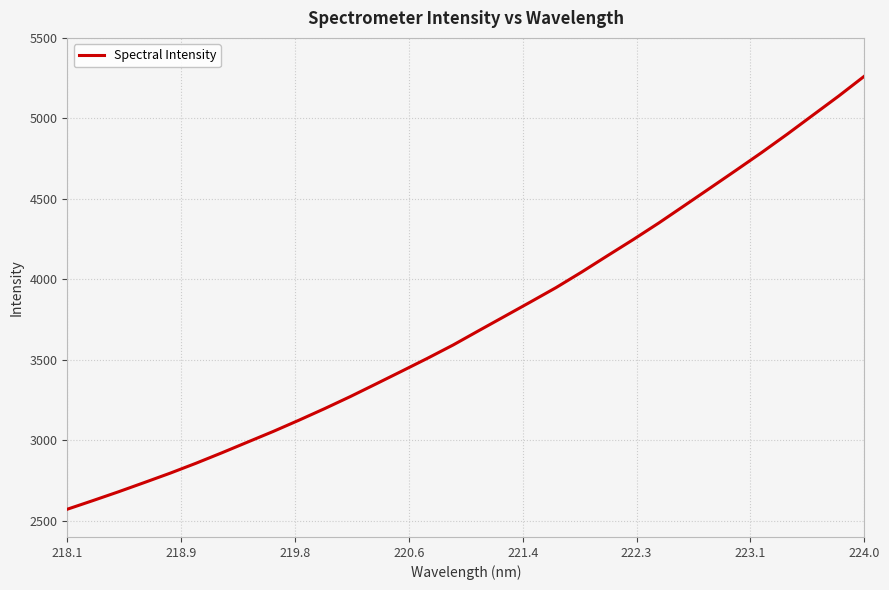

What is the minimum value shown in the chart?

2572.3